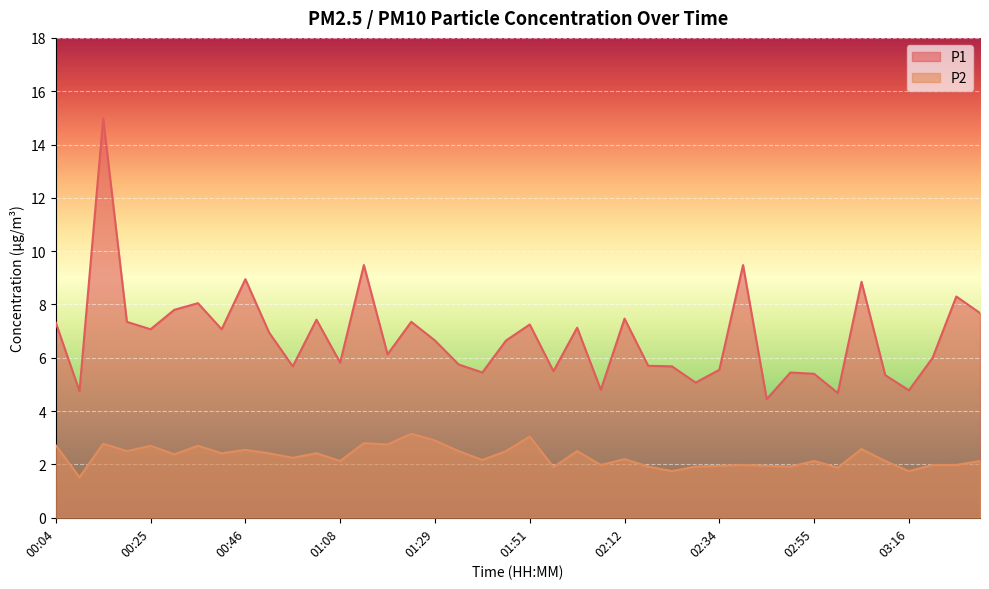

How many lines are shown in the chart?

2